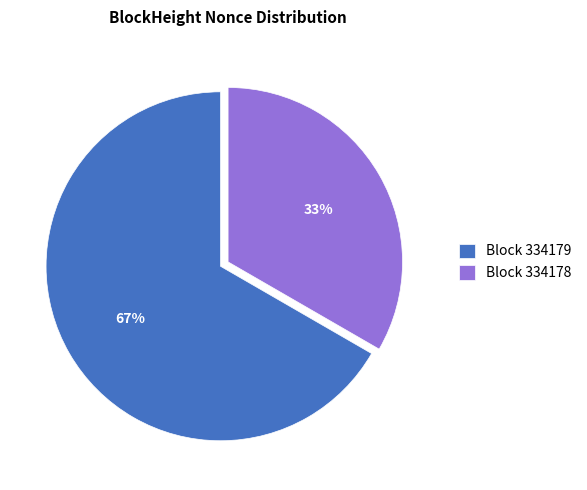

To the nearest percent, what is the combined percentage of Block 334178 and Block 334179?

100%